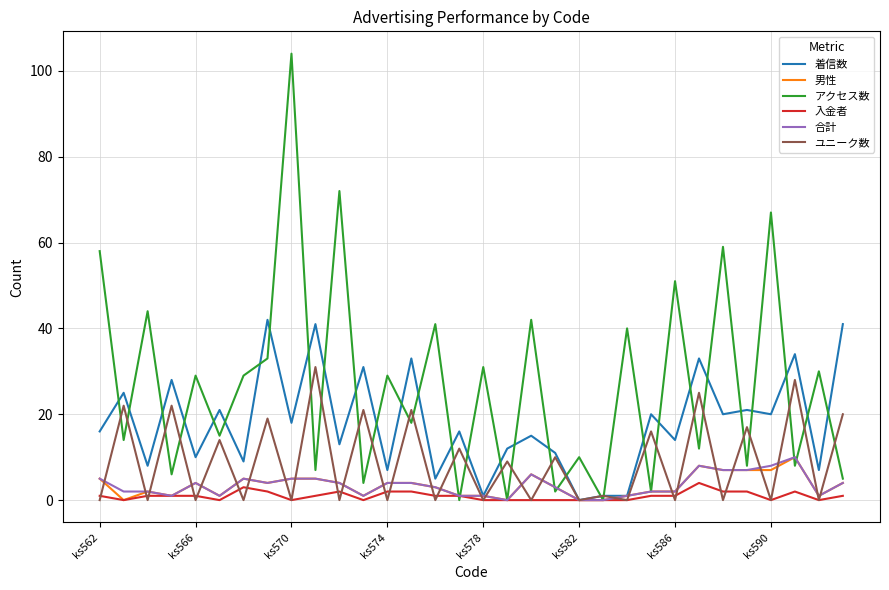

Does the chart have visible grid lines?

Yes